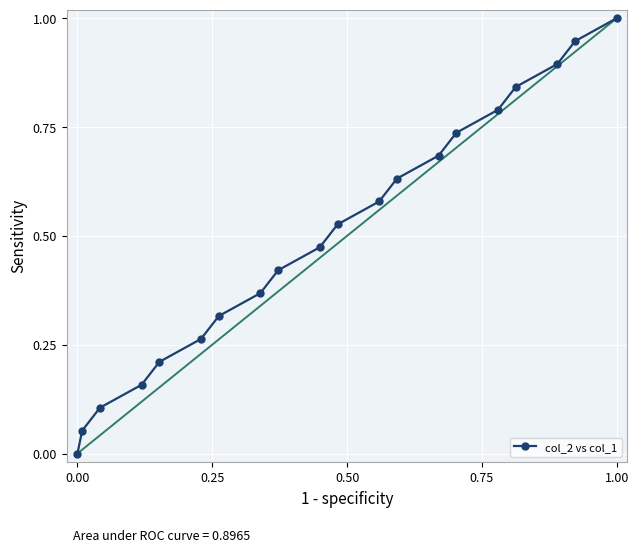

What is the value of the 20th point from the left?

1.0